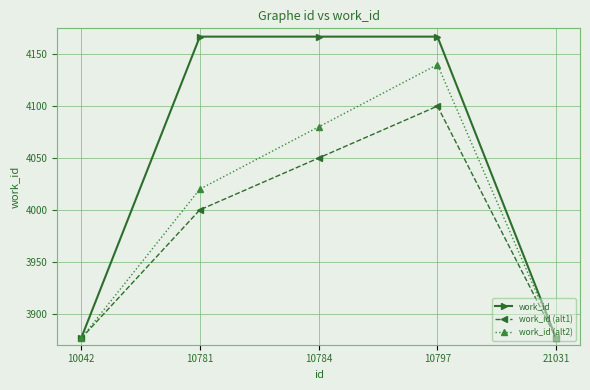

At how many categories does at least one series exceed 4149?

3